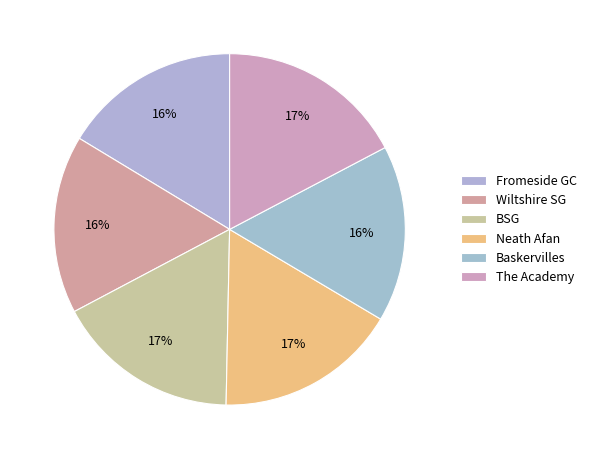

What is the ratio of the value at BSG to the value at Neath Afan?

1.0